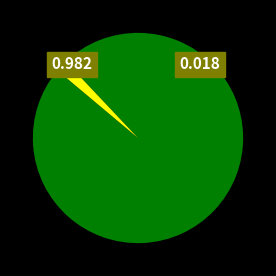

Does any single category account for the majority?

Yes